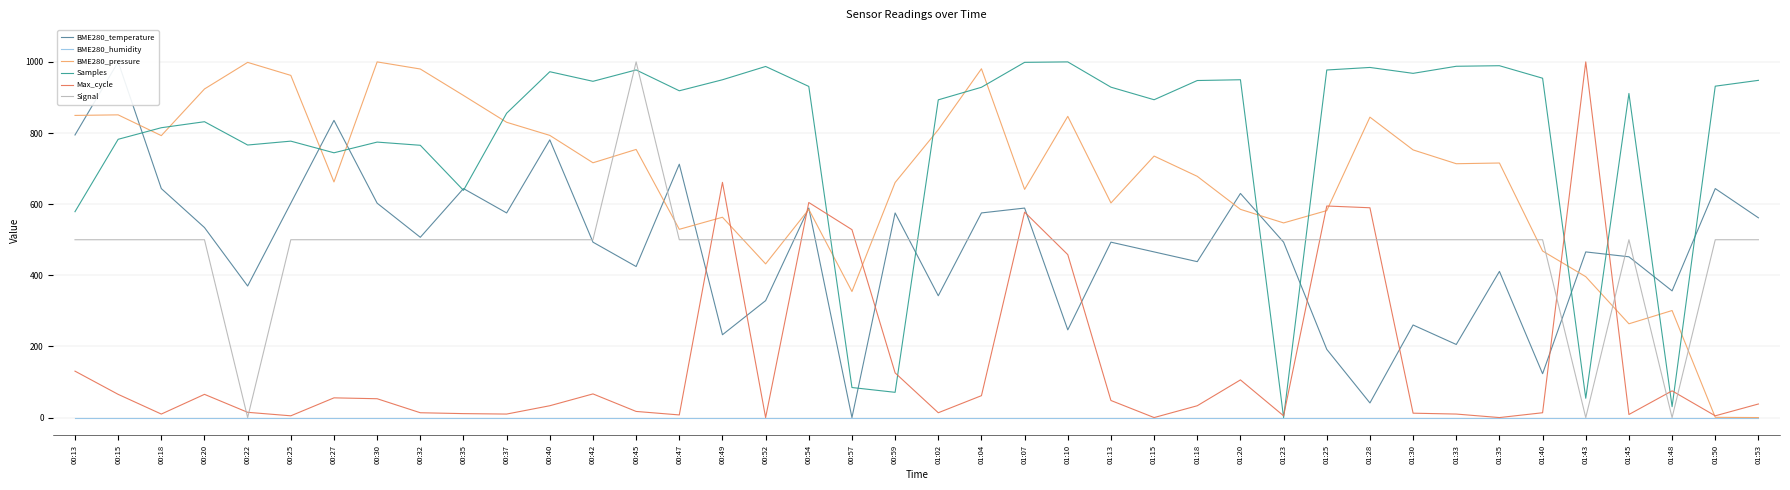

At which category is the sum across all series the highest?

01:07